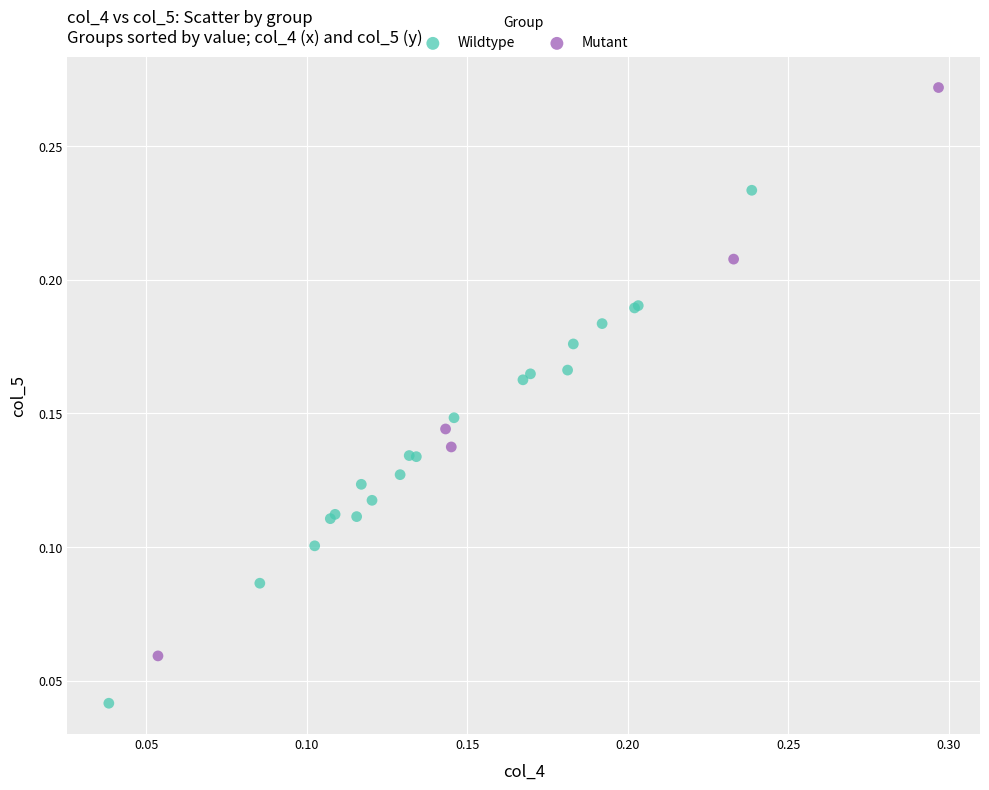

Which series has the largest Y range (max minus min)?

Mutant